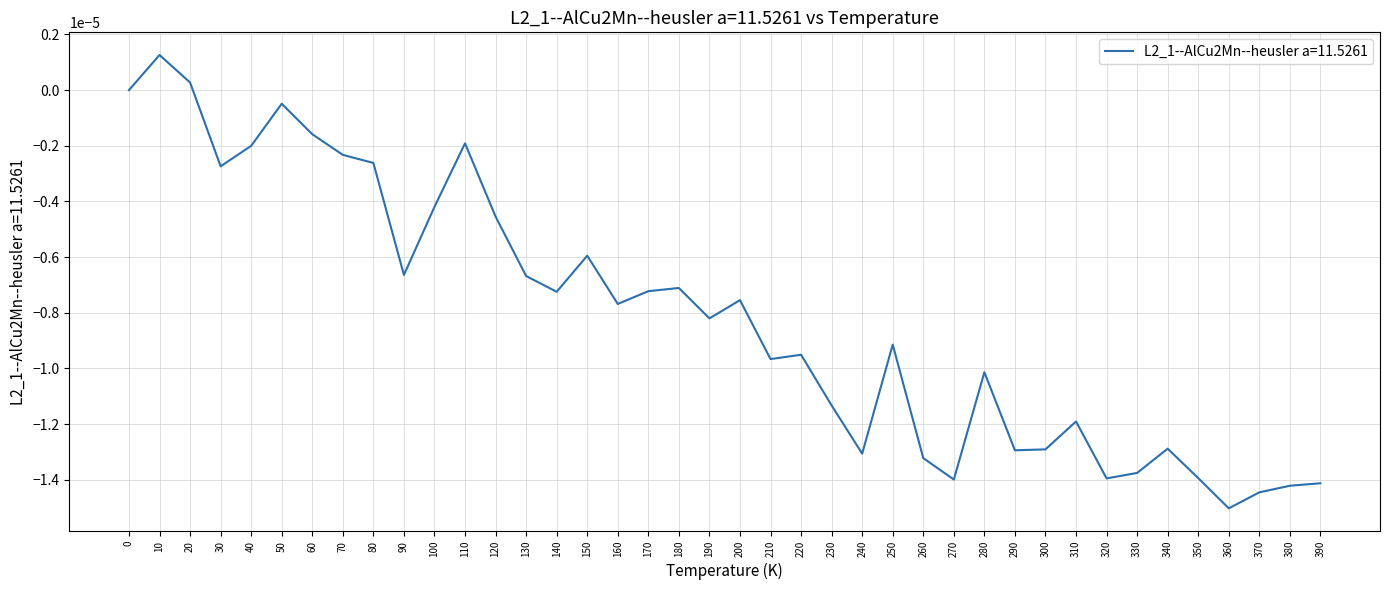

How many lines are shown in the chart?

1